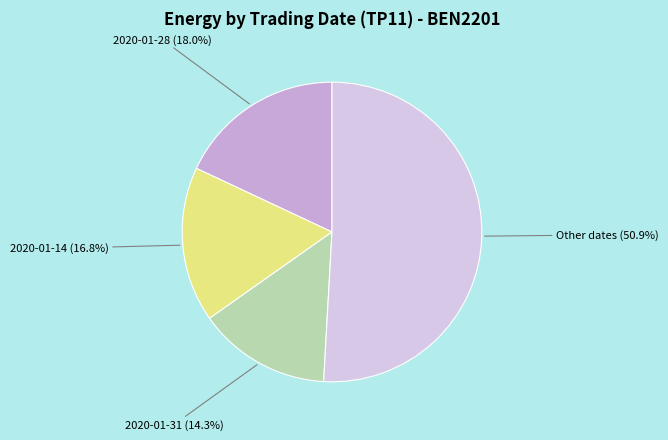

How many segments does this pie chart have?

4